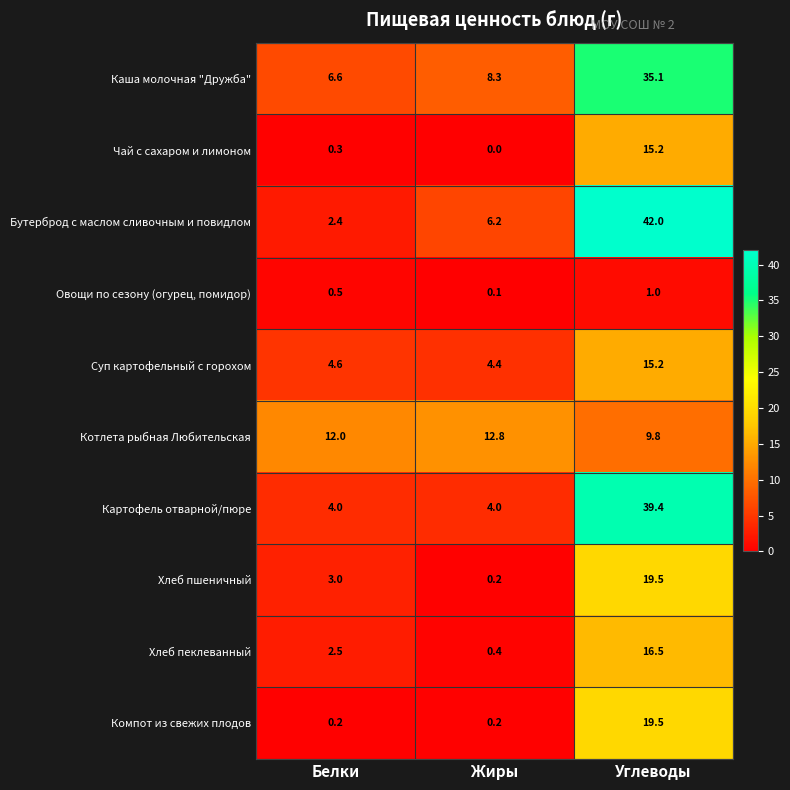

At how many categories does at least one series exceed 9?

3